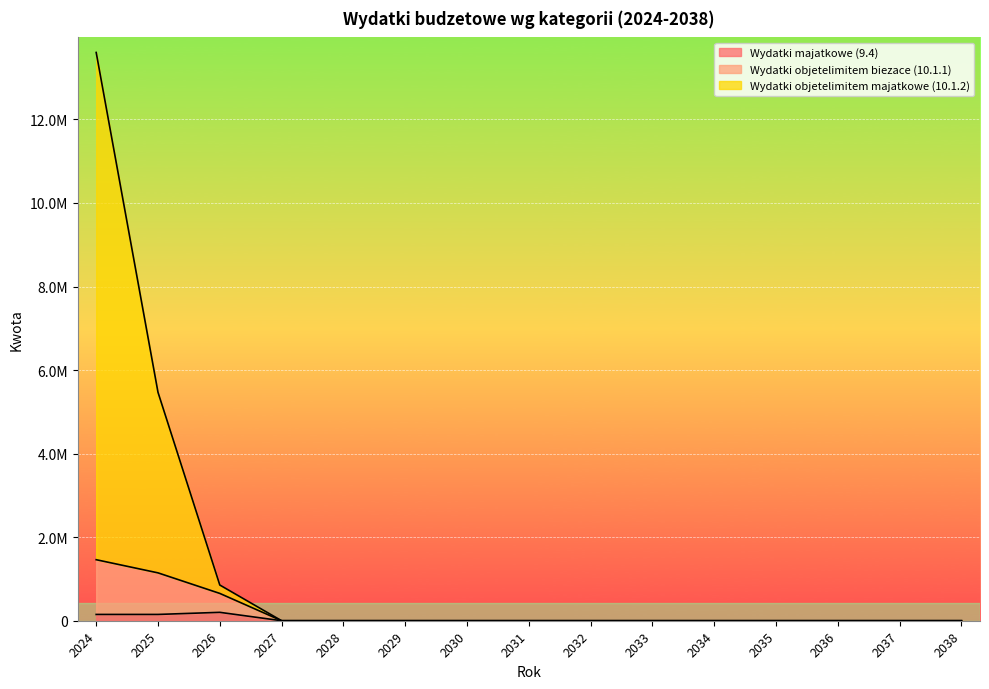

Does the chart display data point markers on the line(s)?

No